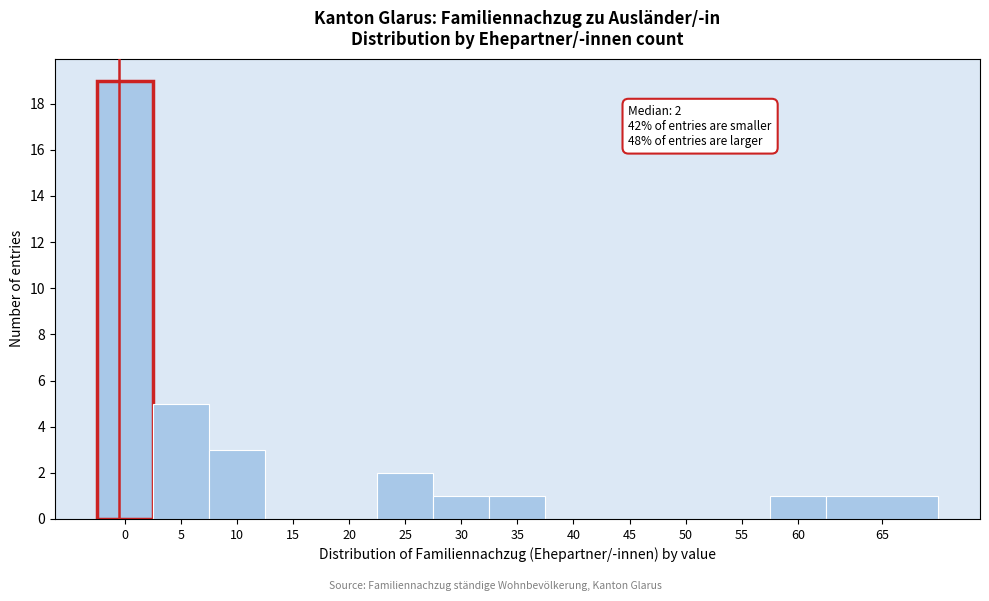

Reading left to right, extract all data points from this chart.

0=19	5=5	10=3	15=0	20=0	25=2	30=1	35=1	40=0	45=0	50=0	55=0	60=1	65=1